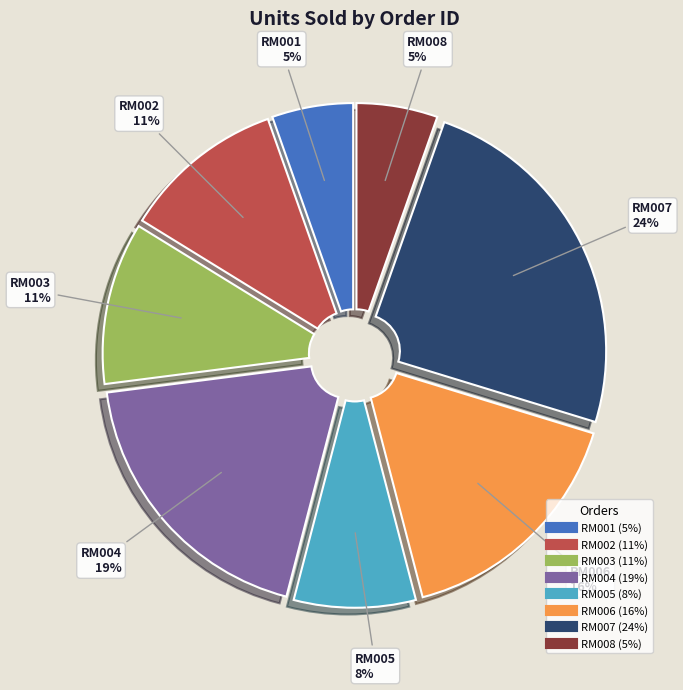

Which has a higher value, RM006 or RM004?

RM004